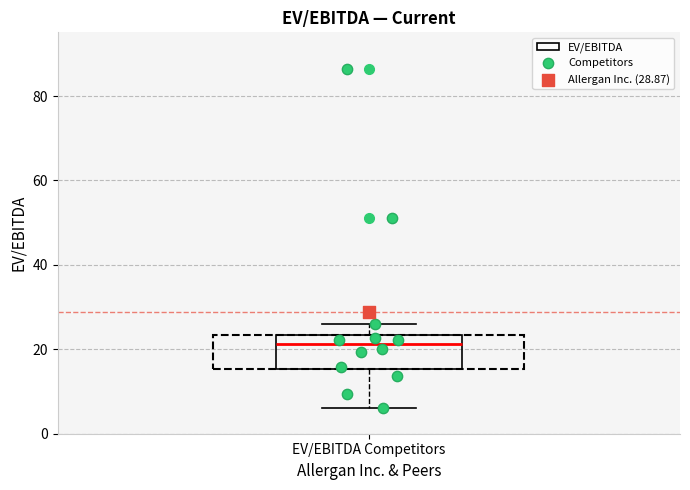

Where does the lower whisker of the box for EV/EBITDA Competitors end on the y-axis? The values are not printed on the chart, so give them approximately, as read against the axis.

6